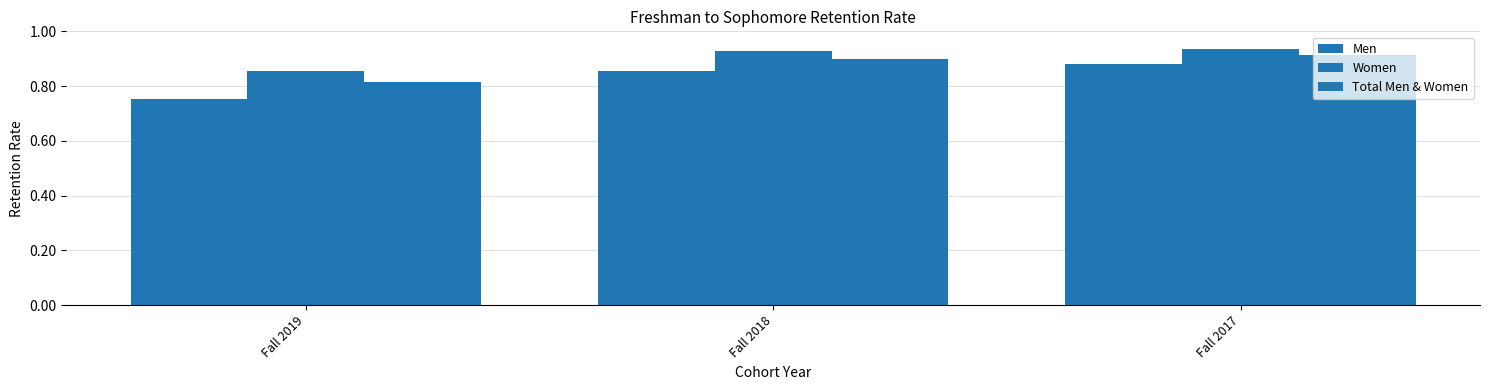

True or false: Total Men & Women has a value of 0.9 at Fall 2017.

True